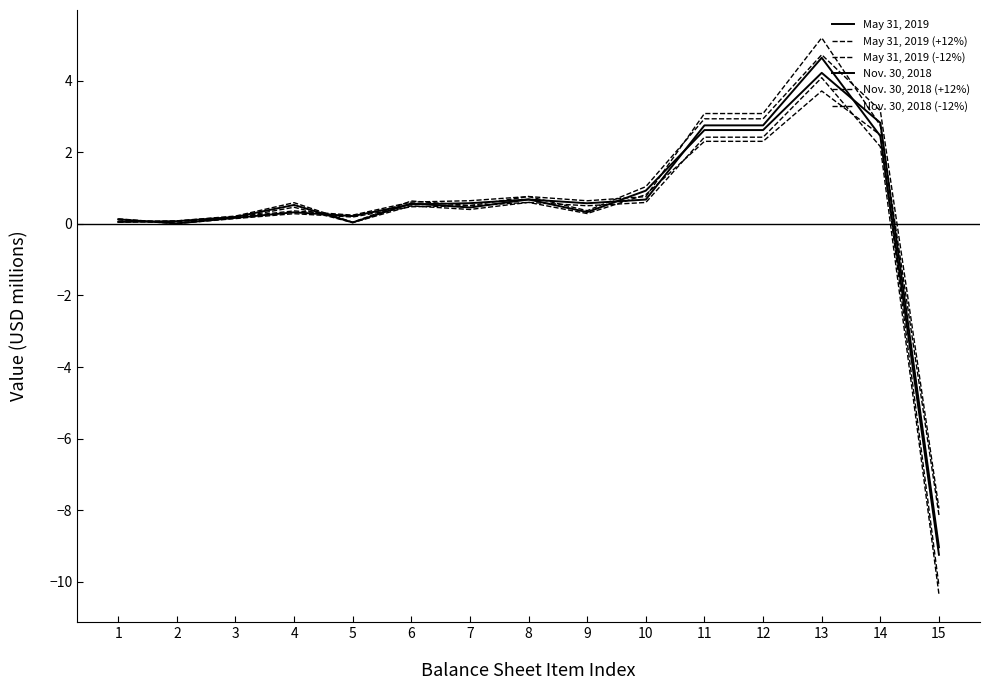

Rank the categories by Nov. 30, 2018 (+12%) value from highest to lowest.

13, 14, 11, 12, 10, 8, 6, 4, 7, 9, 3, 2, 1, 5, 15